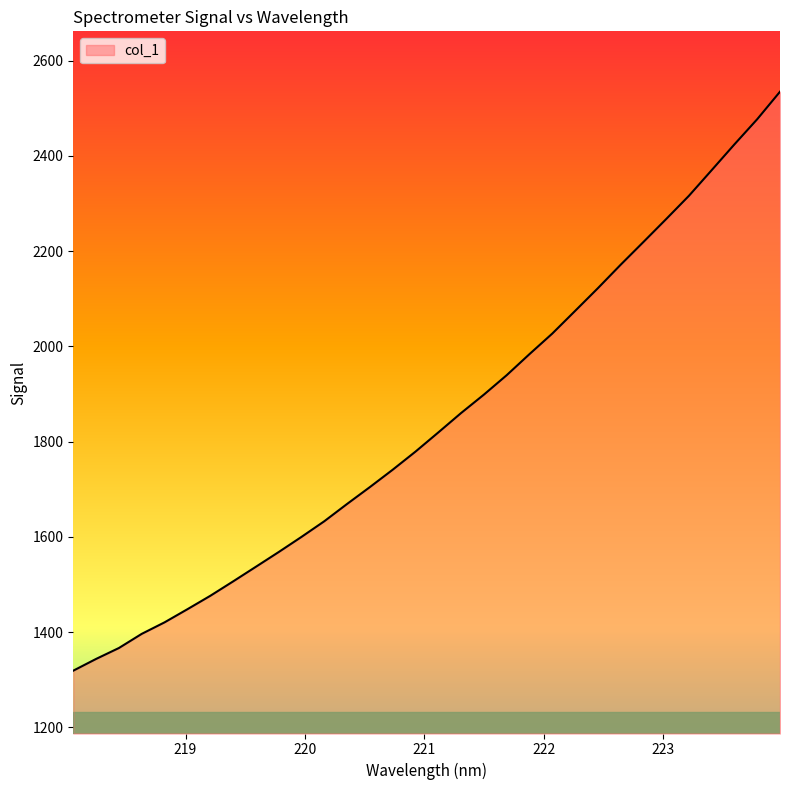

What is the minimum value shown in the chart?

1319.2